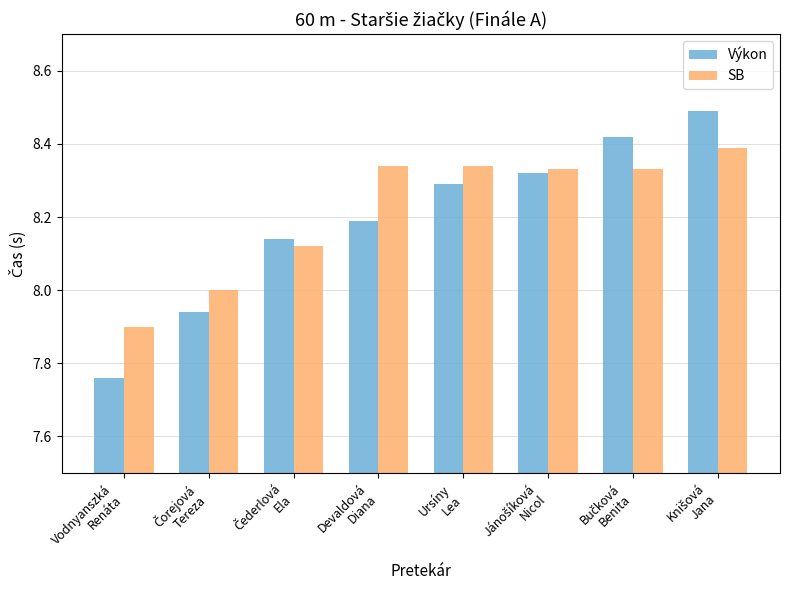

Which series has the widest spread of values?

Výkon